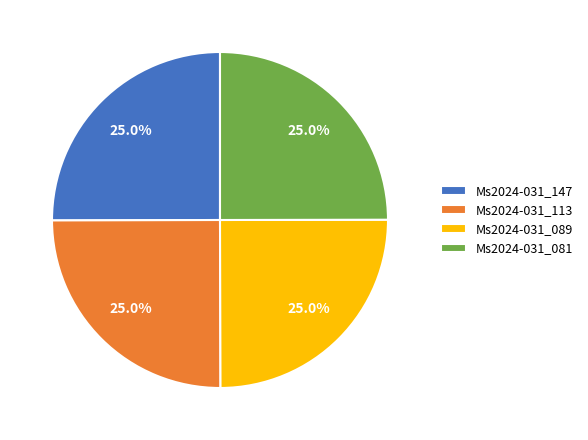

How much of the chart is everything except Ms2024-031_147?

75.0%